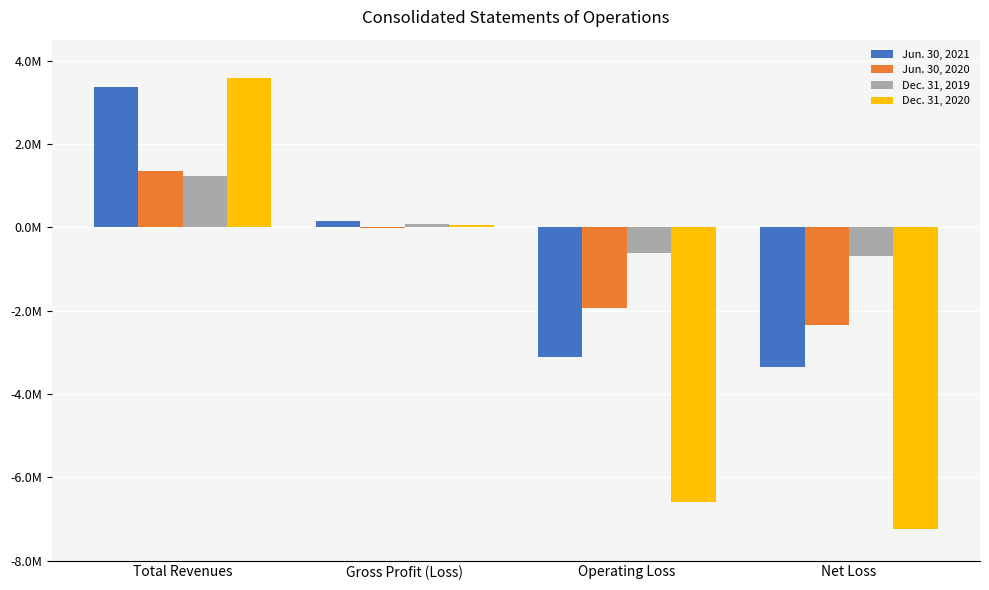

What are all the series names shown in the legend?

Jun. 30, 2021, Jun. 30, 2020, Dec. 31, 2019, Dec. 31, 2020